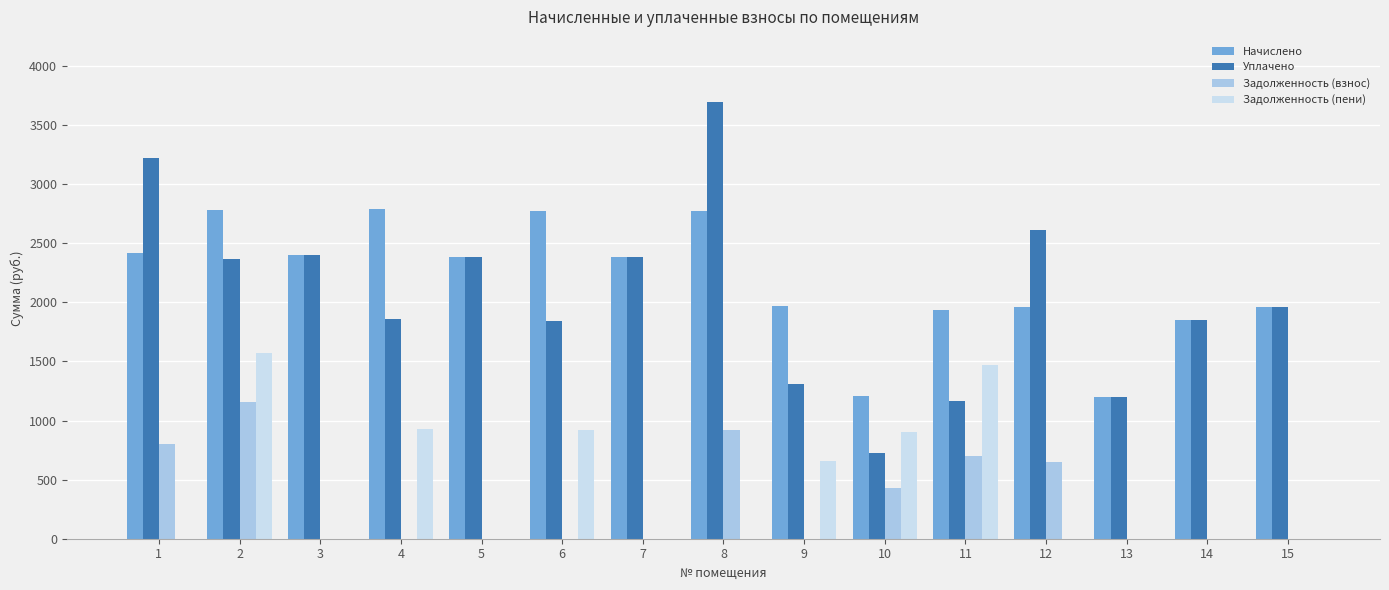

What is the total value across all series at 12?

5220.8